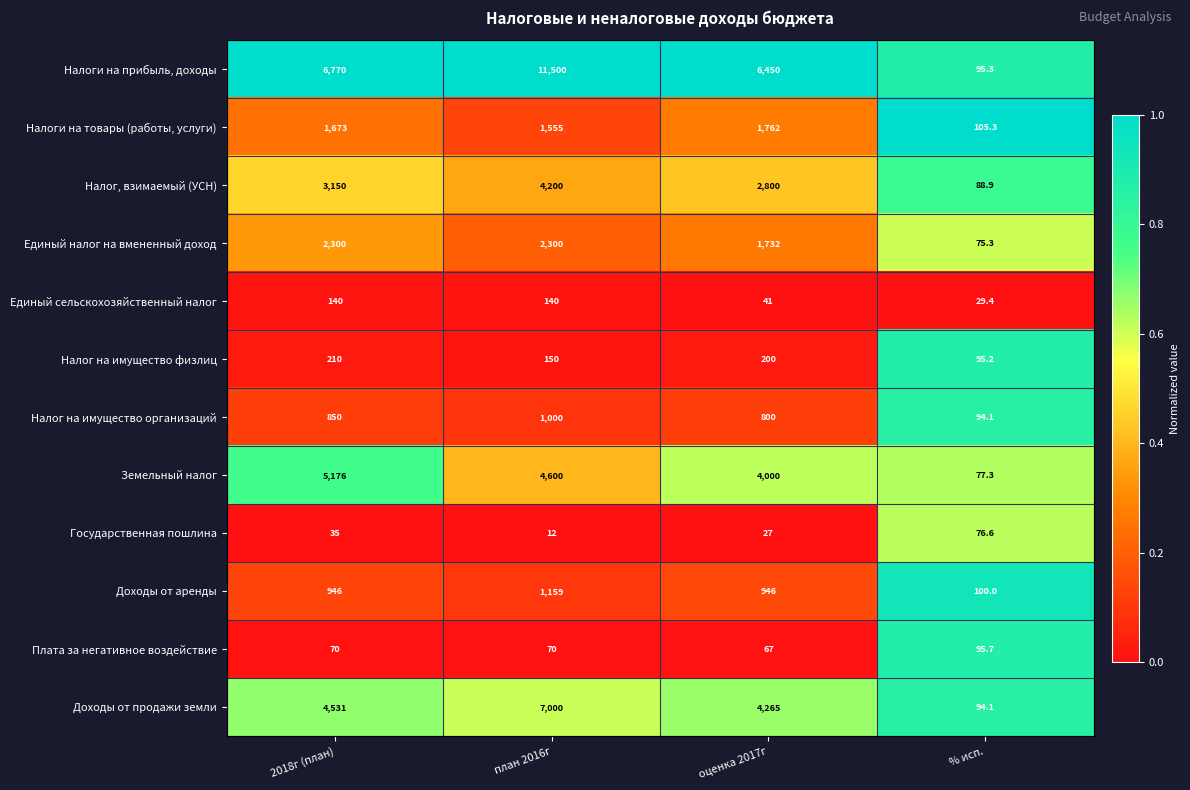

What is the total value across all series at оценка 2017г?

23090.0